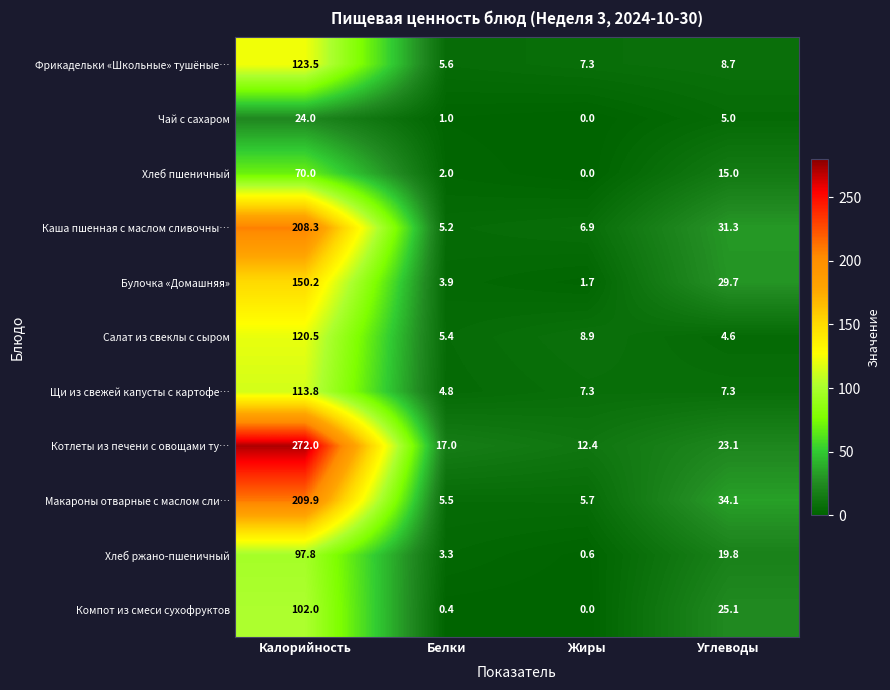

Is the value of Фрикадельки «Школьные» тушёные… at Жиры greater than the value of Котлеты из печени с овощами ту… at Углеводы?

No